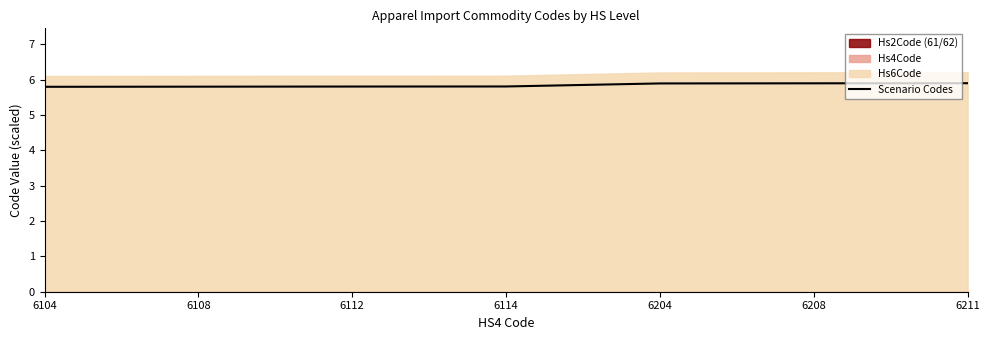

What is the sum of the values at 6211 and 6112?

11.7